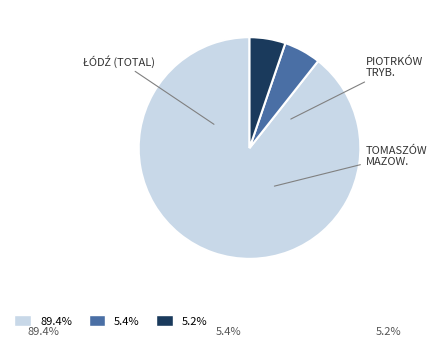

Is there a majority slice in this chart?

Yes